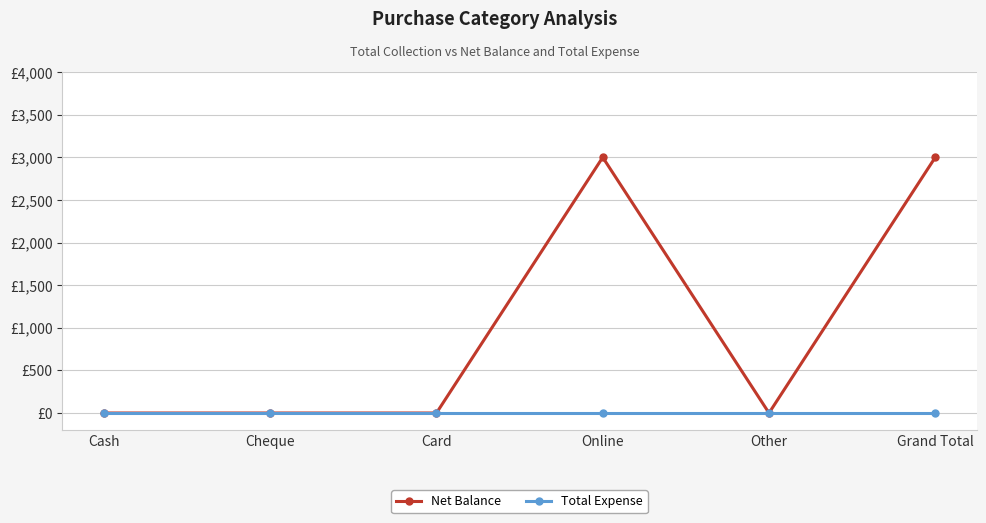

What are all the series names shown in the legend?

Net Balance, Total Expense